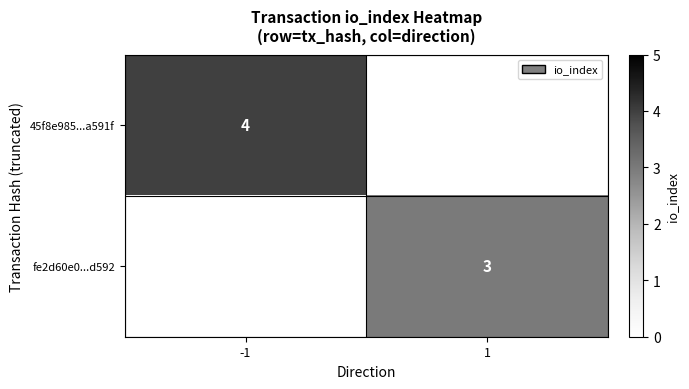

Count the number of data series in this chart.

2